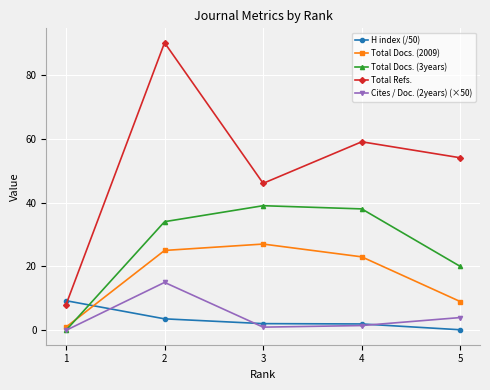

What is the spread (max minus min) of values at 4?

57.5